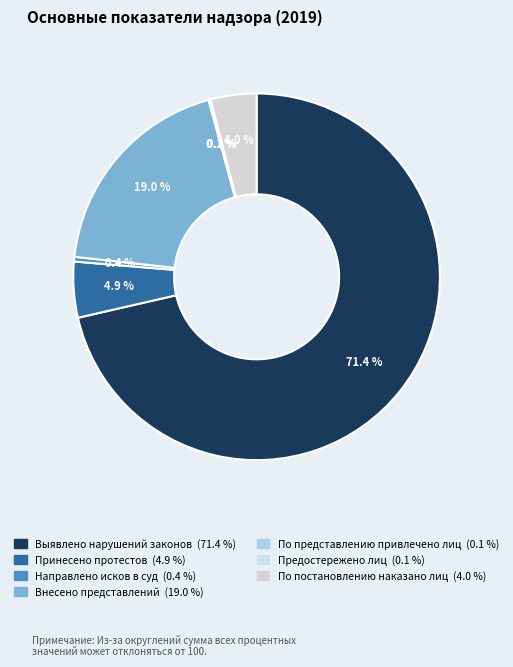

How many slices are in this pie chart?

7